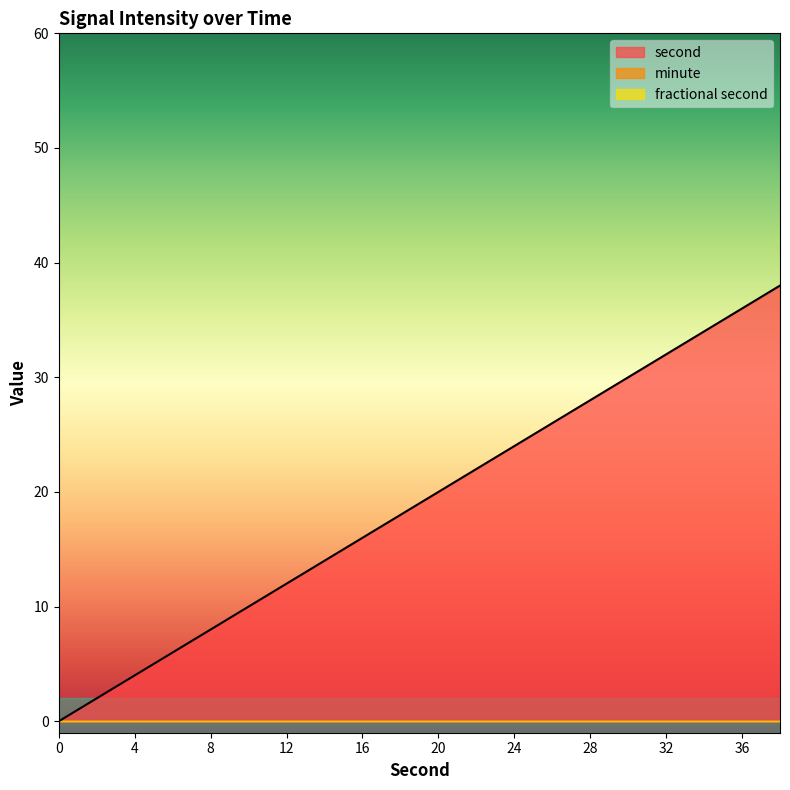

What is the spread (max minus min) of values at 38?

38